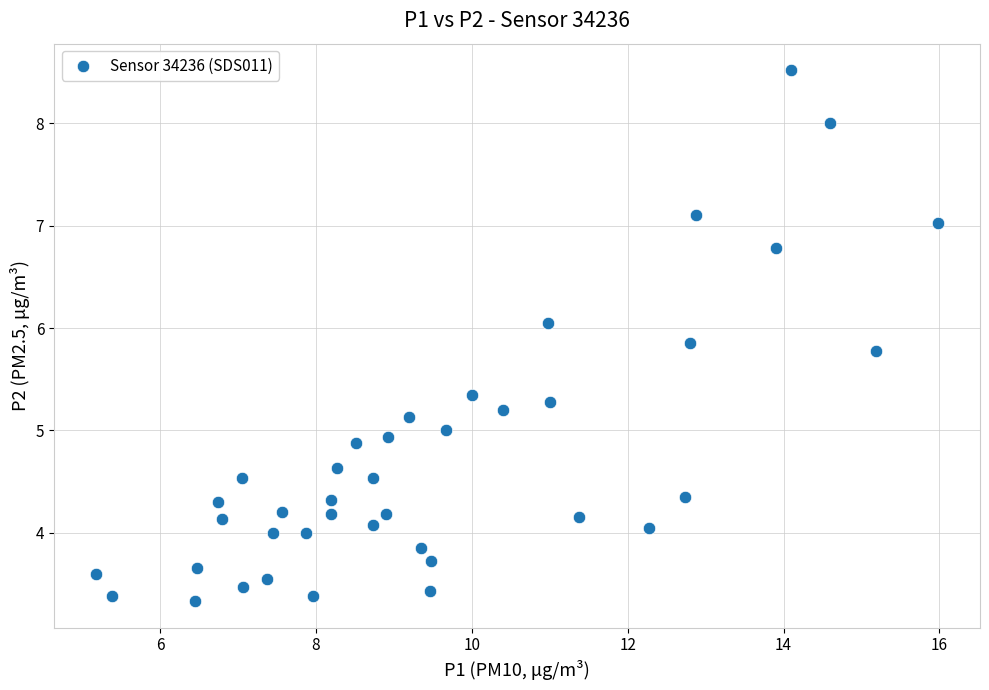

What is the range of Y values (max minus min)?

5.2